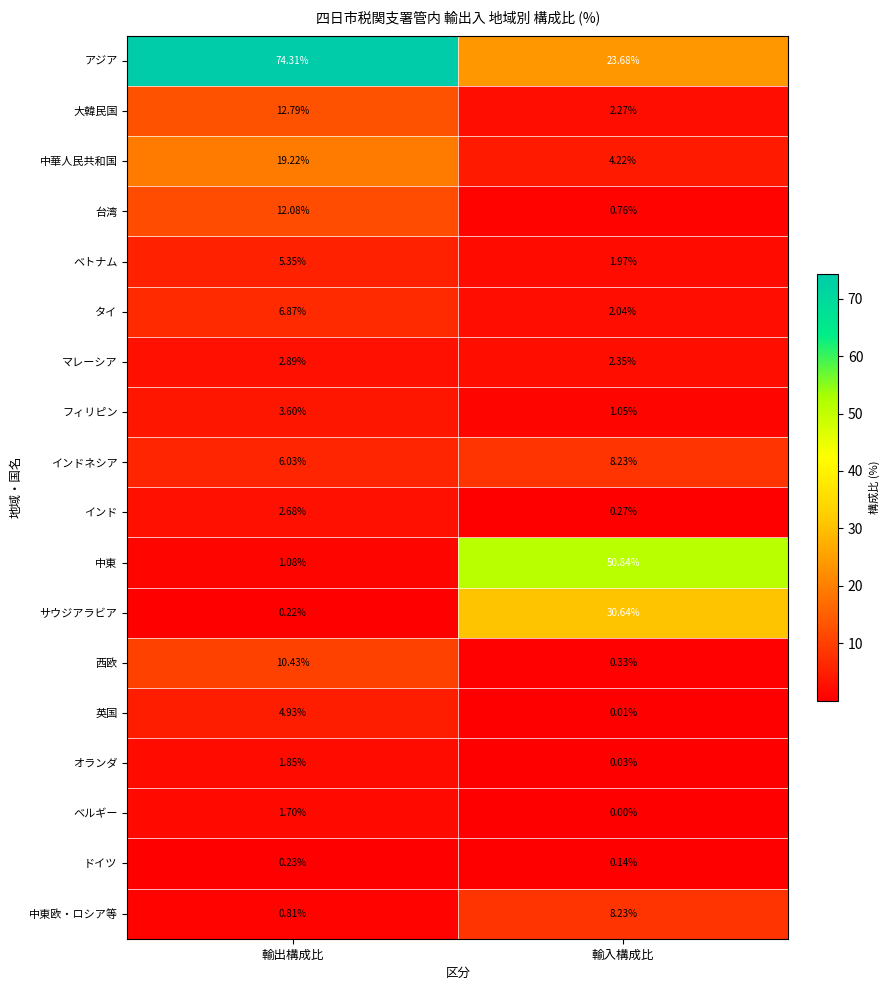

Which series has the largest total across all categories?

アジア